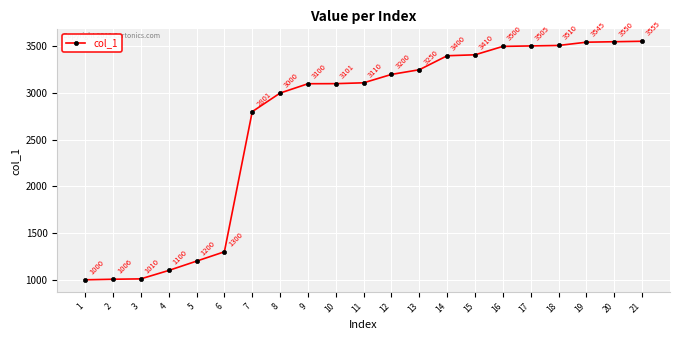

Reading left to right, transcribe all the data shown in this chart.

1=1000	2=1006	3=1010	4=1100	5=1200	6=1300	7=2801	8=3000	9=3100	10=3101	11=3110	12=3200	13=3250	14=3400	15=3410	16=3500	17=3505	18=3510	19=3545	20=3550	21=3555